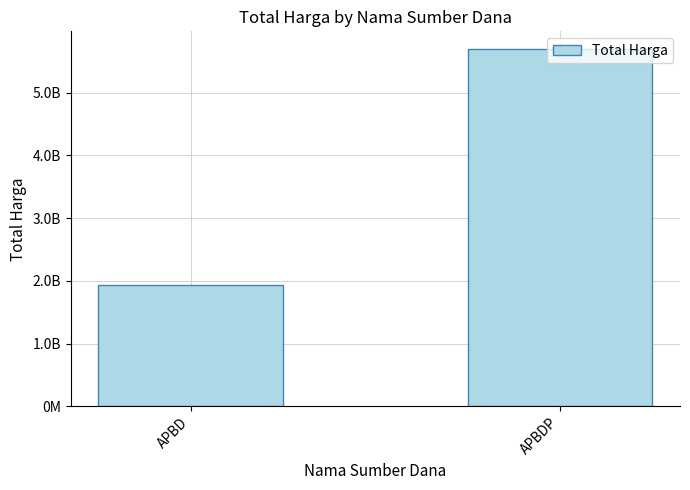

Count the values in the range 1928434385 to 5694258700.

2